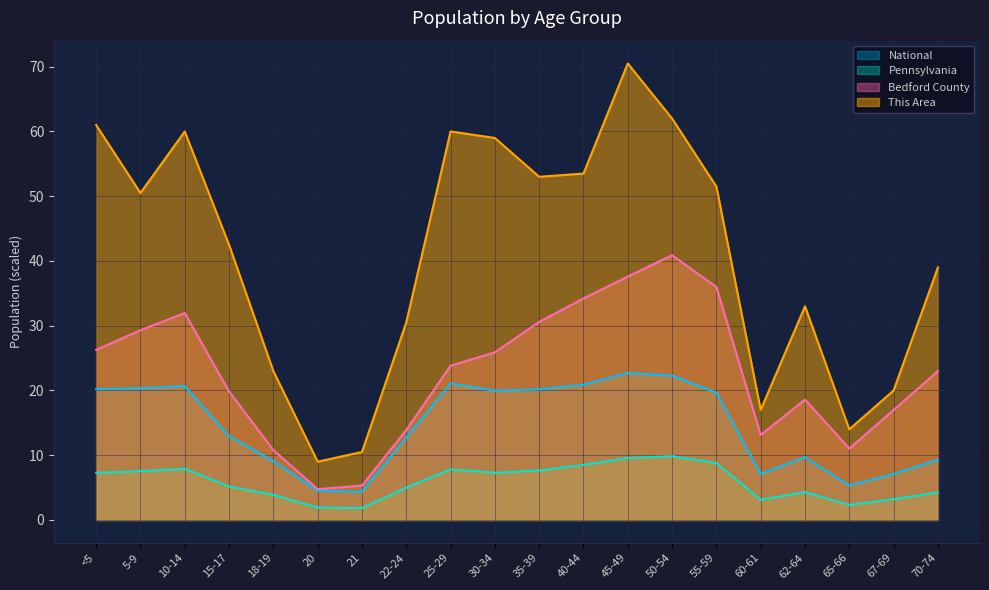

The This Area series shows 29.8 at 60-61. True or false?

False